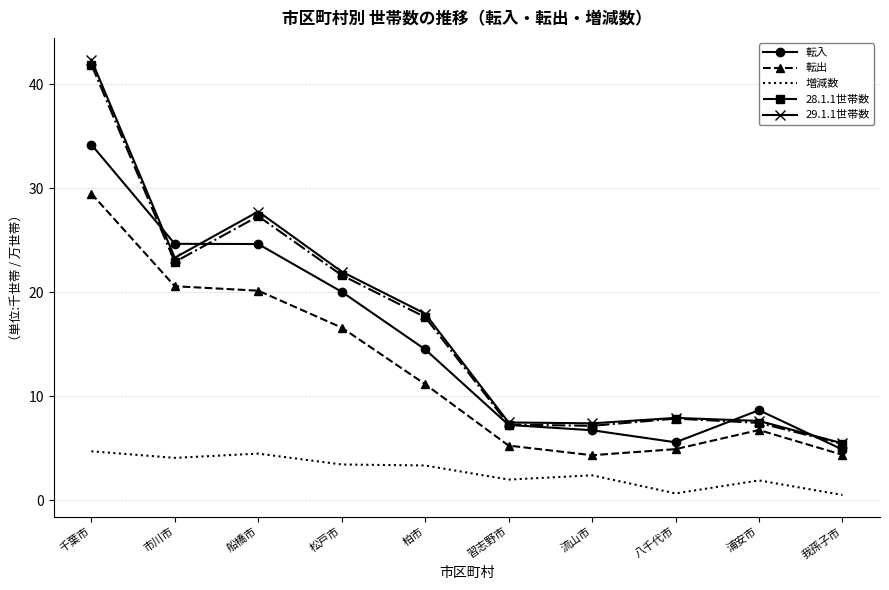

At which category does 28.1.1世帯数 reach its first local valley?

市川市